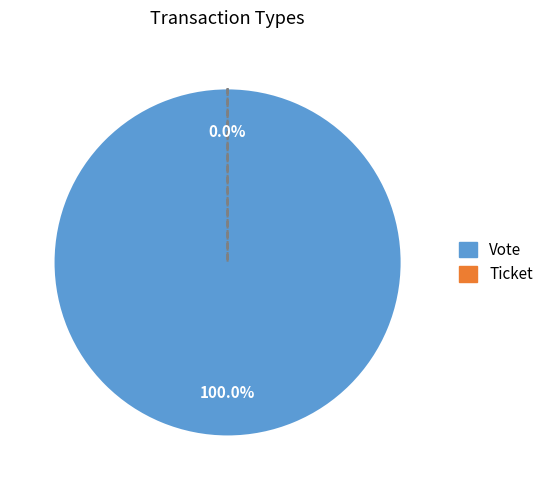

Which category accounts for the majority?

Vote